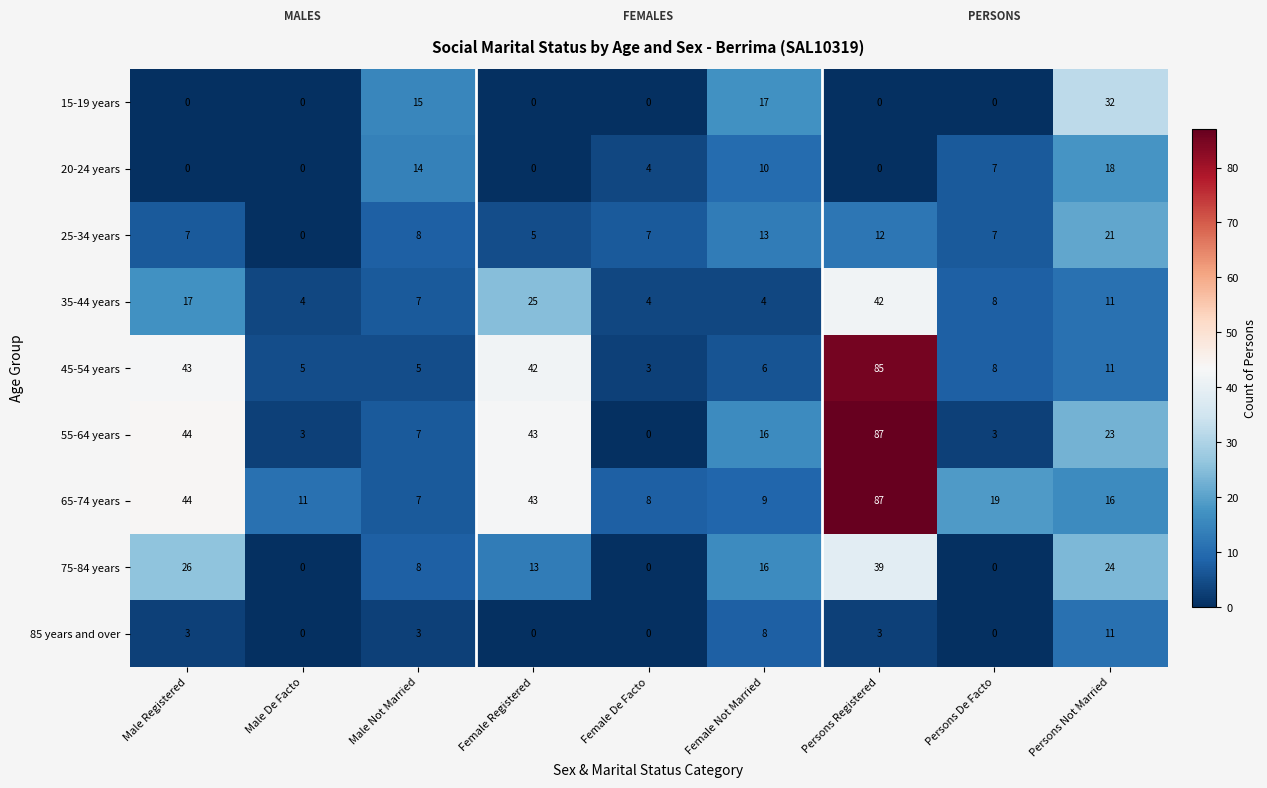

Where is 45-54 years nearest to the value 44?

Male Registered